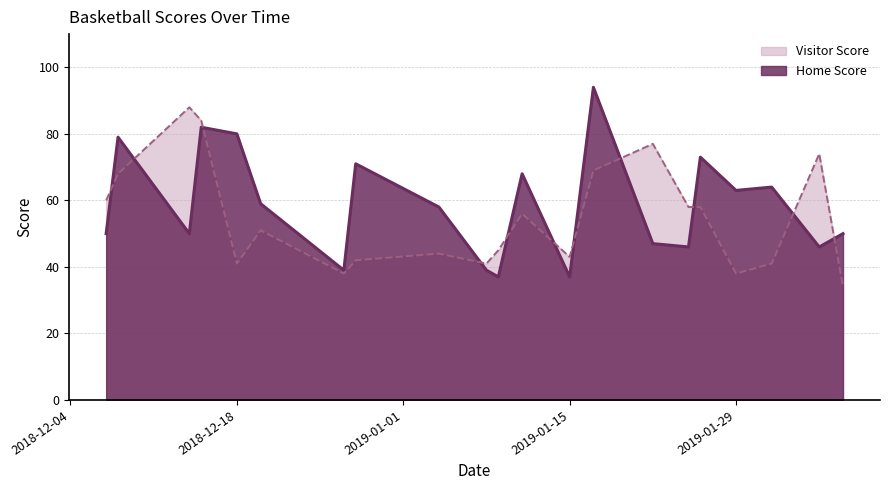

List the series in order of their peak value, lowest first.

Visitor Score, Home Score